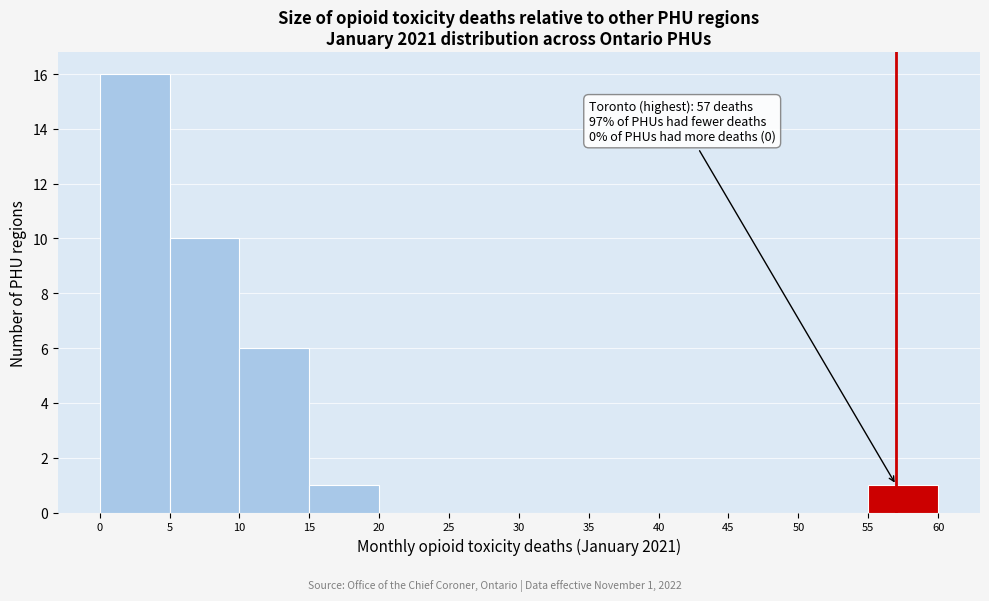

Over which range of the x-axis is the bar tallest?

0 to 5